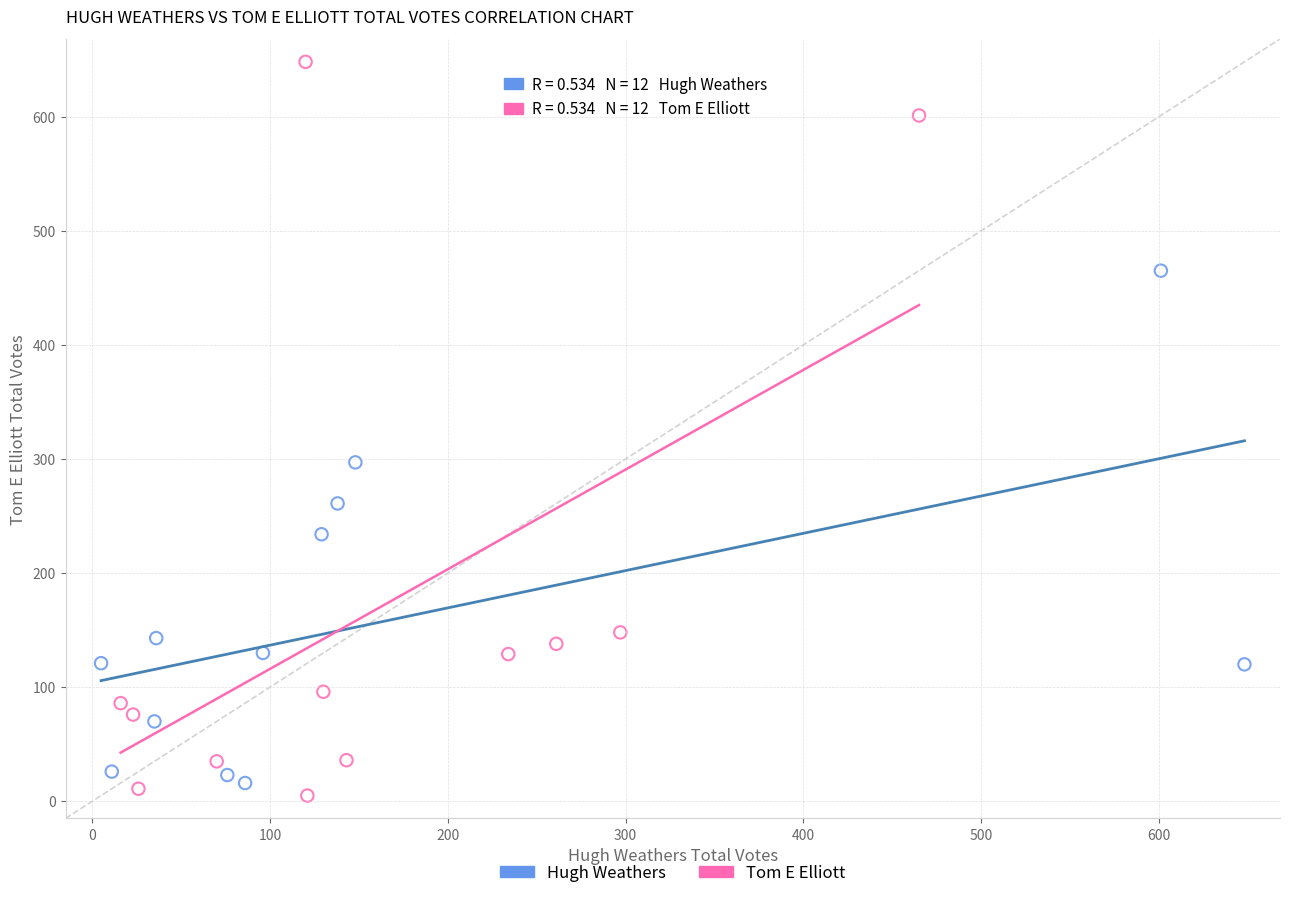

Which series contains the highest Y value?

Tom E Elliott